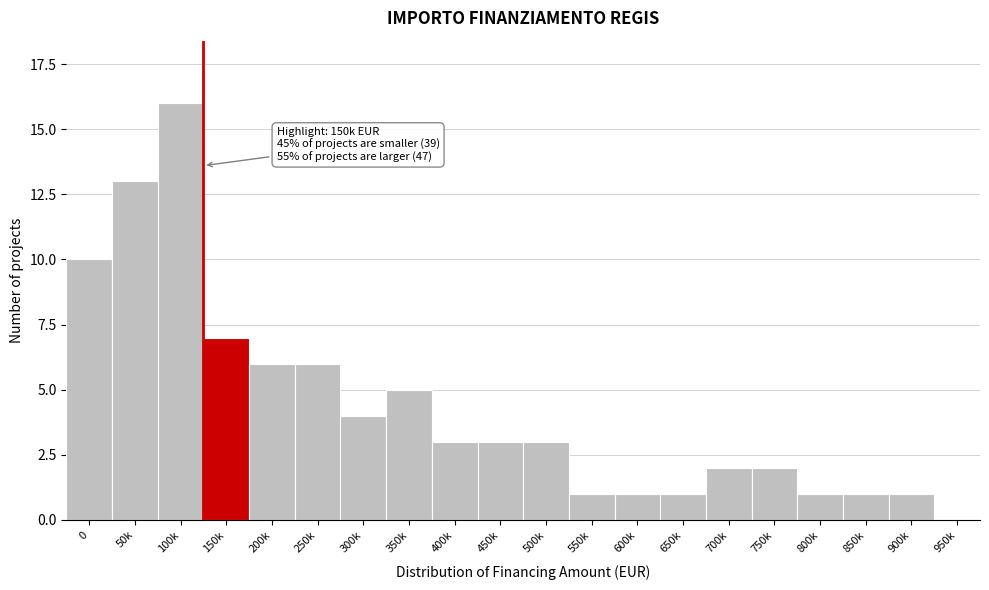

Reading left to right, extract all data points from this chart.

0=10	50k=13	100k=16	150k=7	200k=6	250k=6	300k=4	350k=5	400k=3	450k=3	500k=3	550k=1	600k=1	650k=1	700k=2	750k=2	800k=1	850k=1	900k=1	950k=0